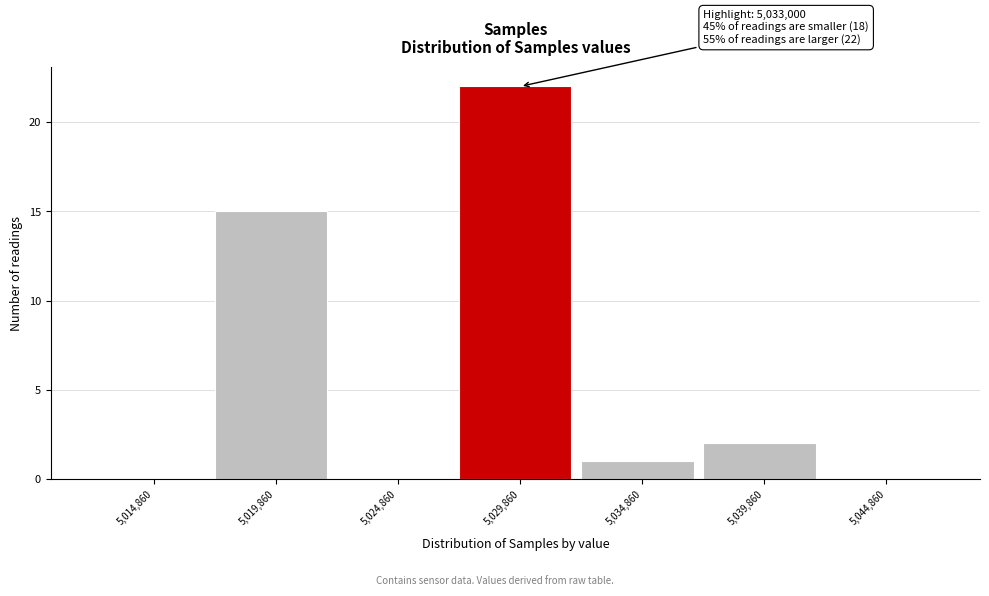

Reading right to left, list all the values displayed in this chart.

5,044,860=0	5,039,860=2	5,034,860=1	5,029,860=22	5,024,860=0	5,019,860=15	5,014,860=0